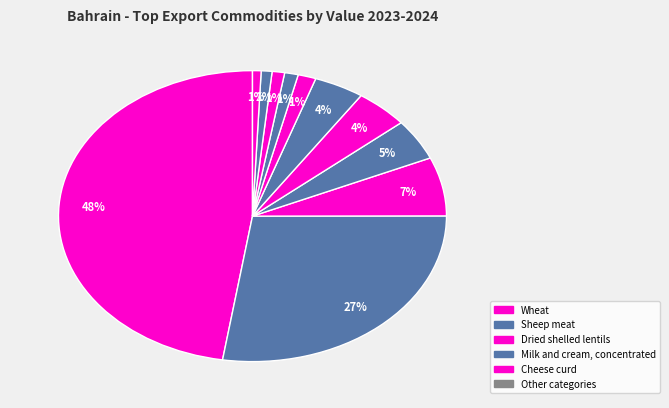

Which slice is the largest?

Wheat